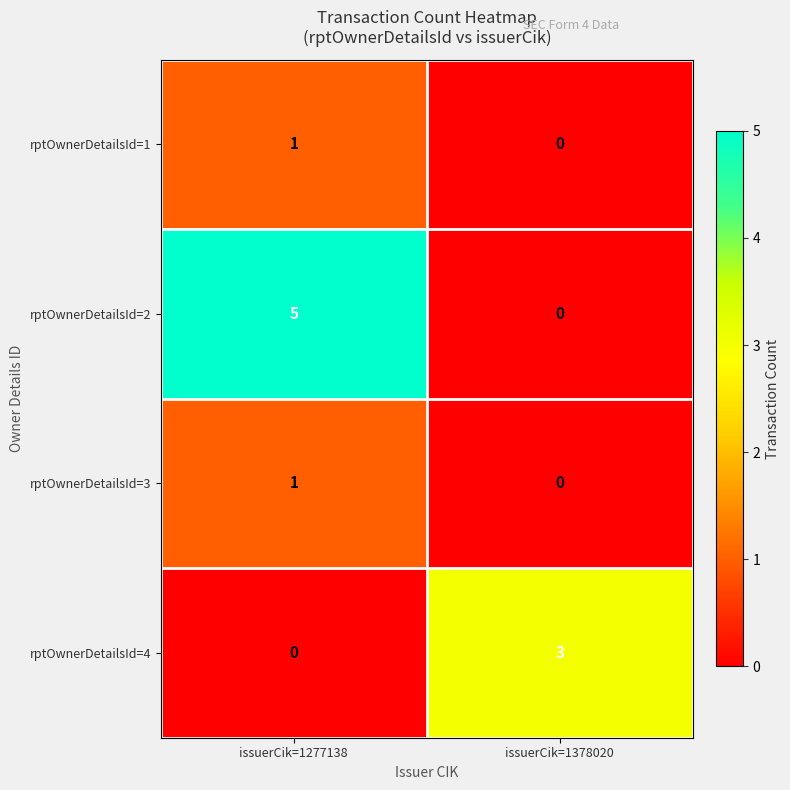

What is the greatest value displayed?

5